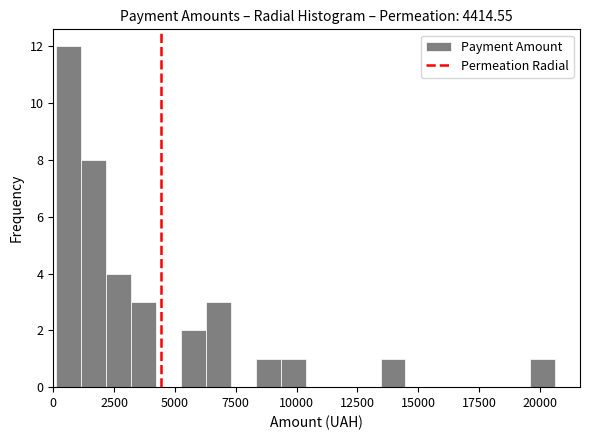

Around what value on the x-axis is the tallest bar? Give the approximate position of its centre, as read against the axis.

500